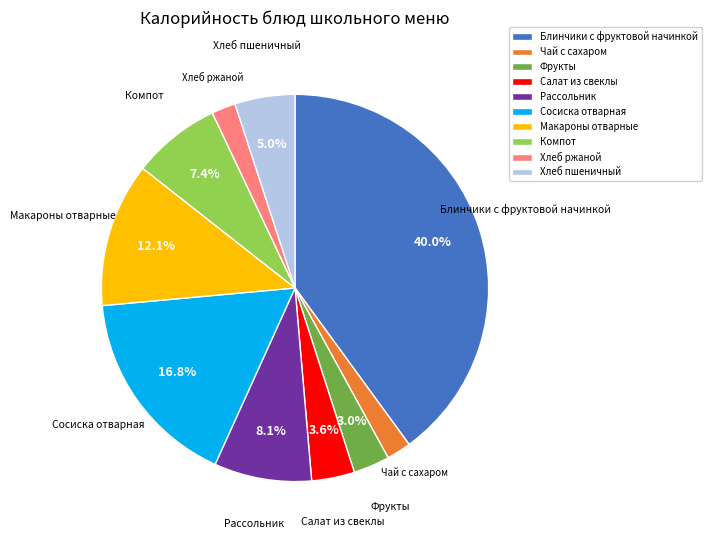

What is the largest slice in the pie chart?

Блинчики с фруктовой начинкой